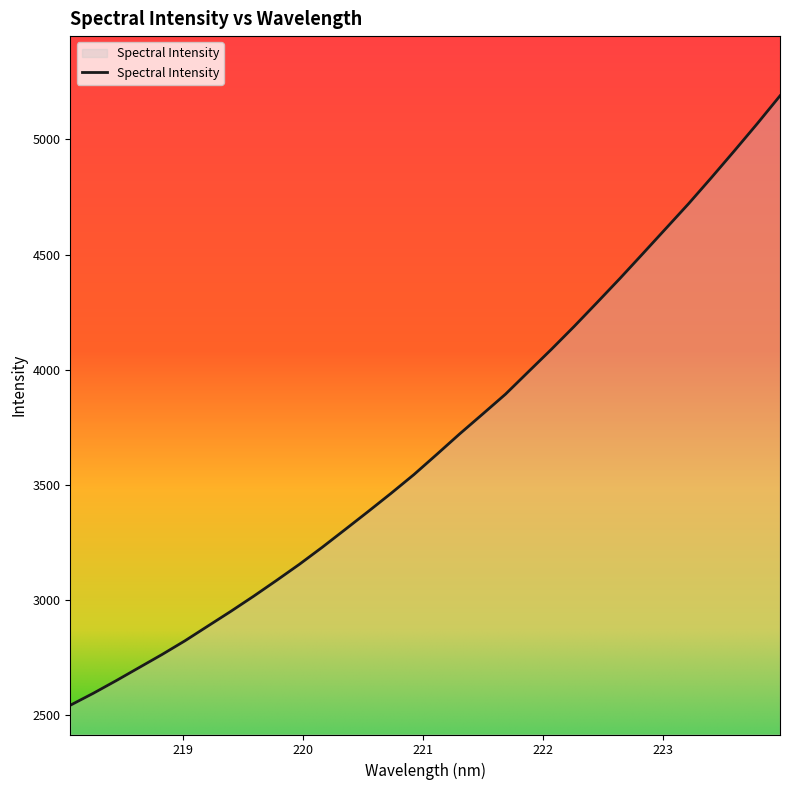

Does the chart display data point markers on the line(s)?

No